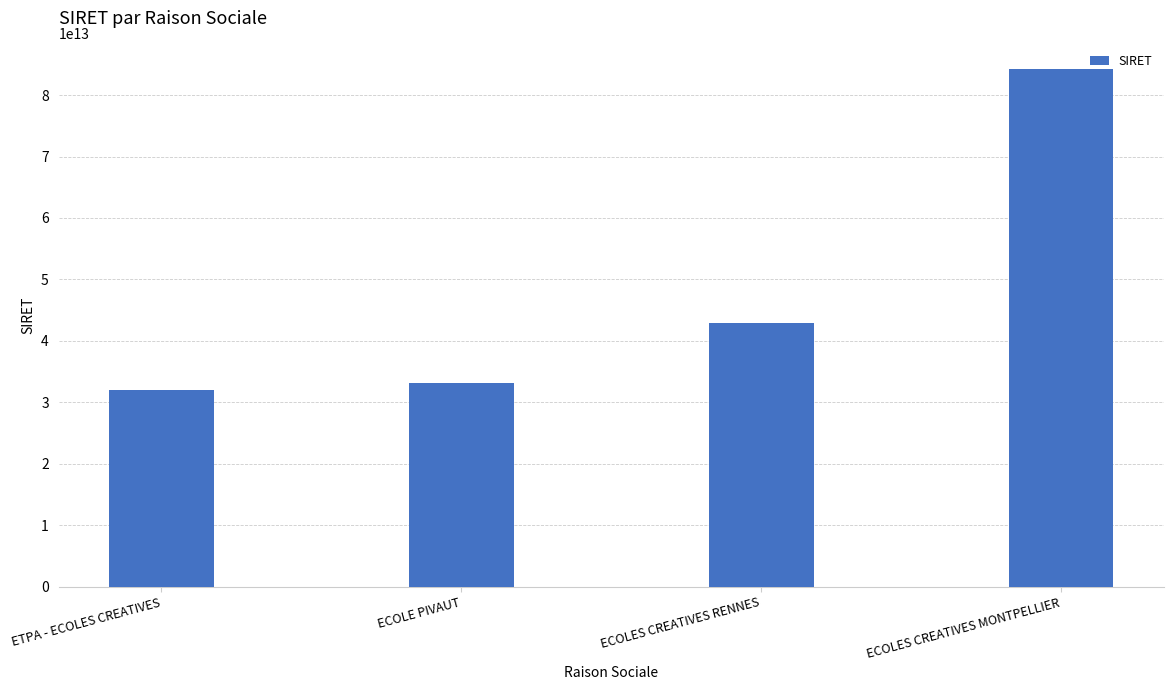

Where is the data nearest to the value 58084474350045?

ECOLES CREATIVES RENNES